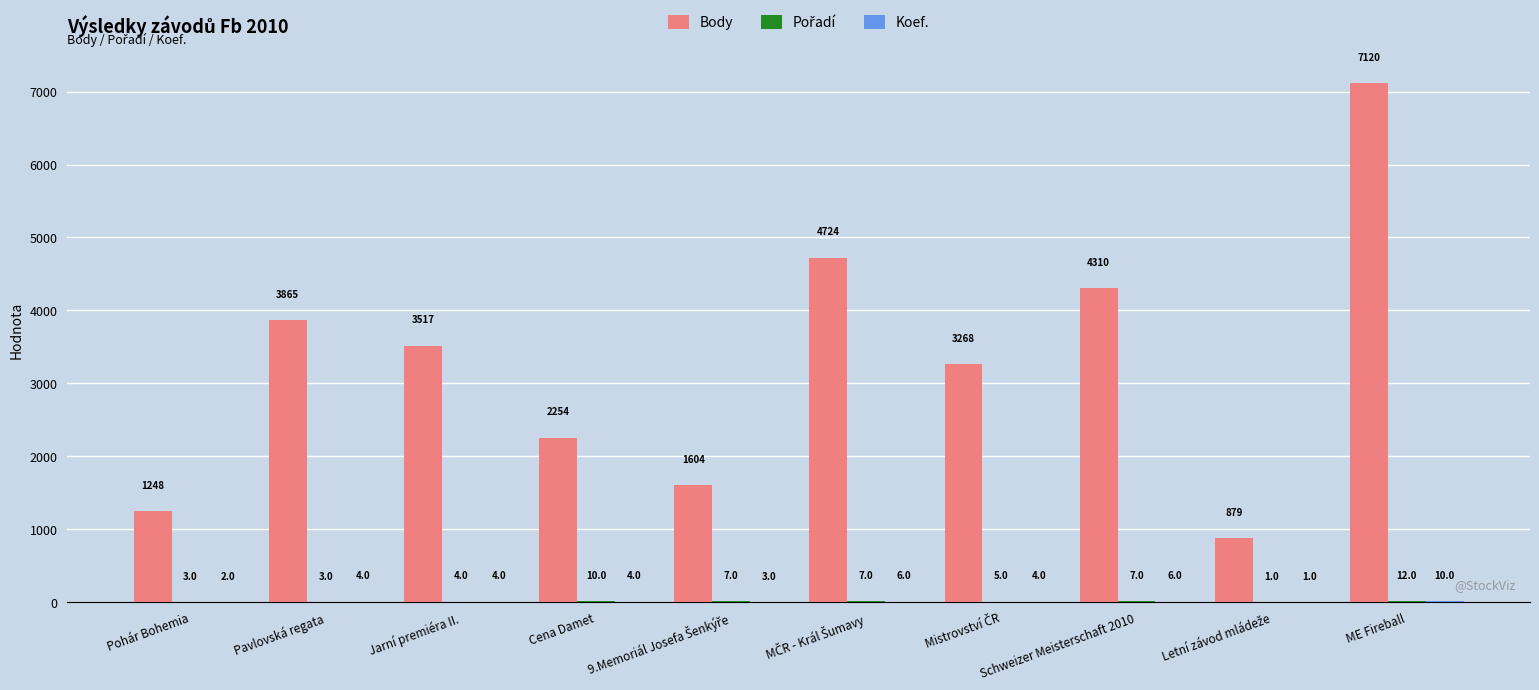

What is the maximum value shown in the chart?

7120